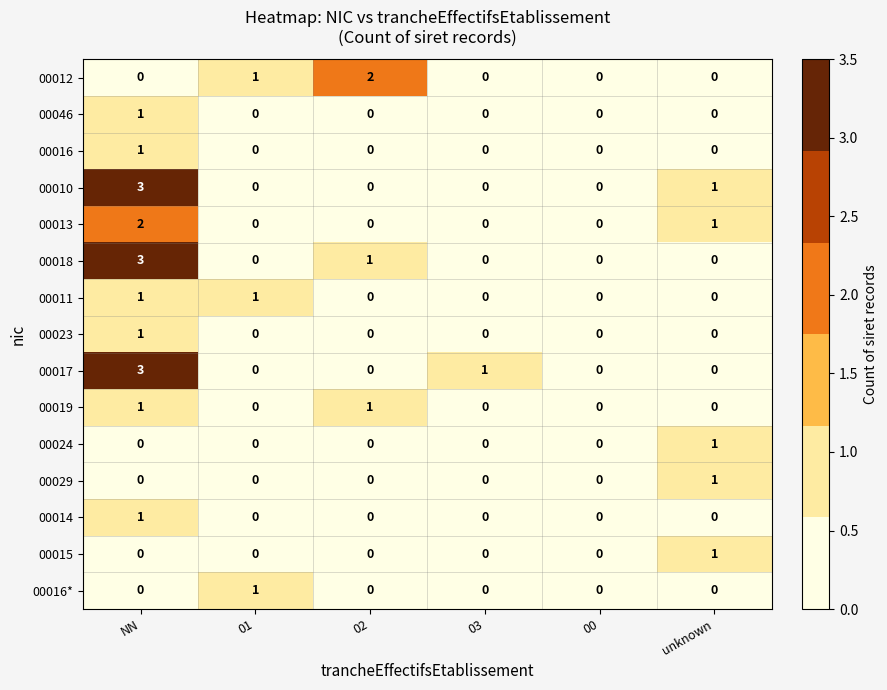

What is the sum of all 00018 values?

4